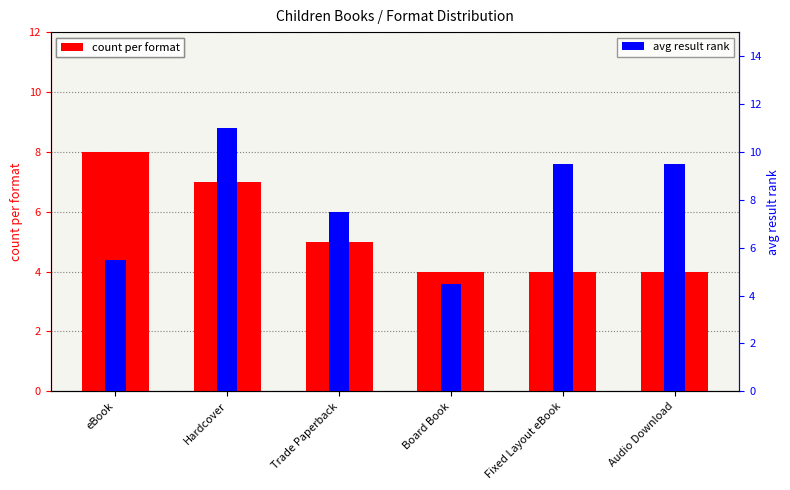

Reading left to right, what are all the values shown in this chart?

count per format: eBook=8.0	Hardcover=7.0	Trade Paperback=5.0	Board Book=4.0	Fixed Layout eBook=4.0	Audio Download=4.0
avg result rank: eBook=5.5	Hardcover=11.0	Trade Paperback=7.5	Board Book=4.5	Fixed Layout eBook=9.5	Audio Download=9.5